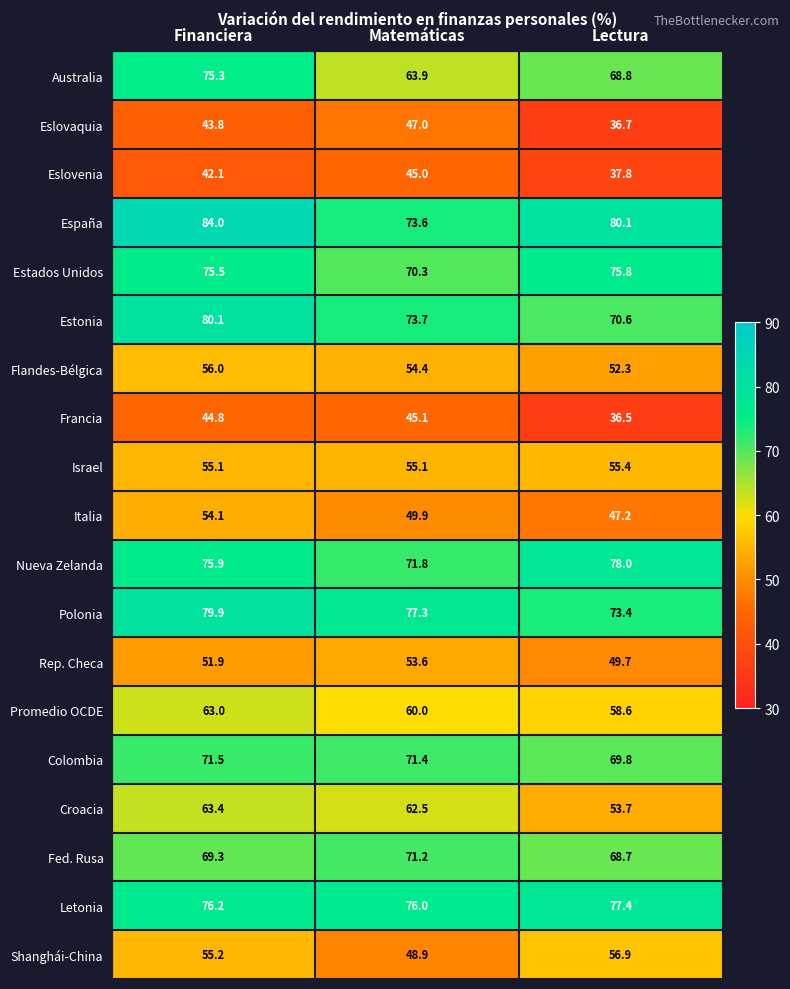

What is the minimum value shown in the chart?

36.5